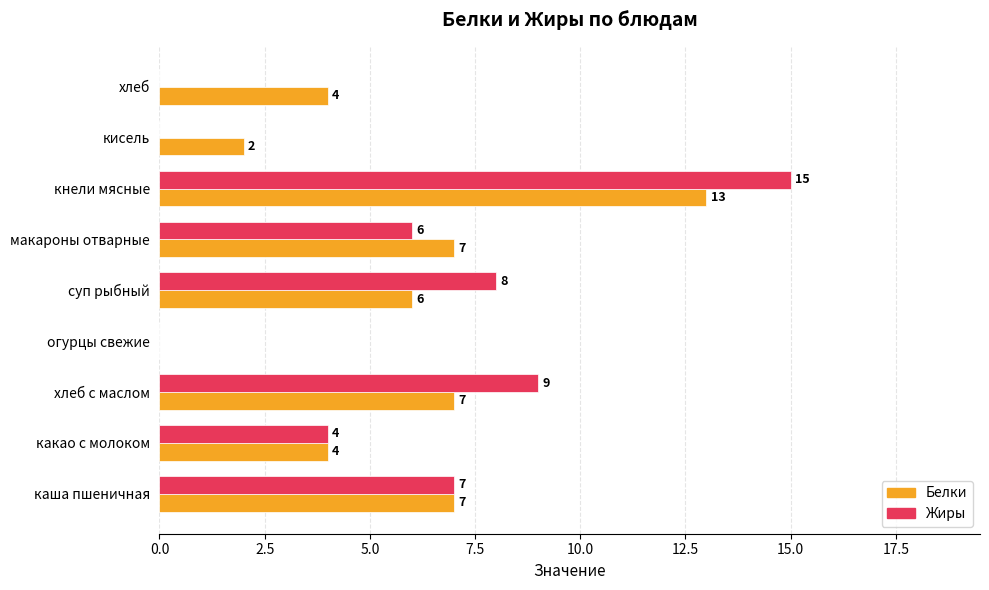

Between кисель and хлеб, which series saw the biggest shift?

Белки